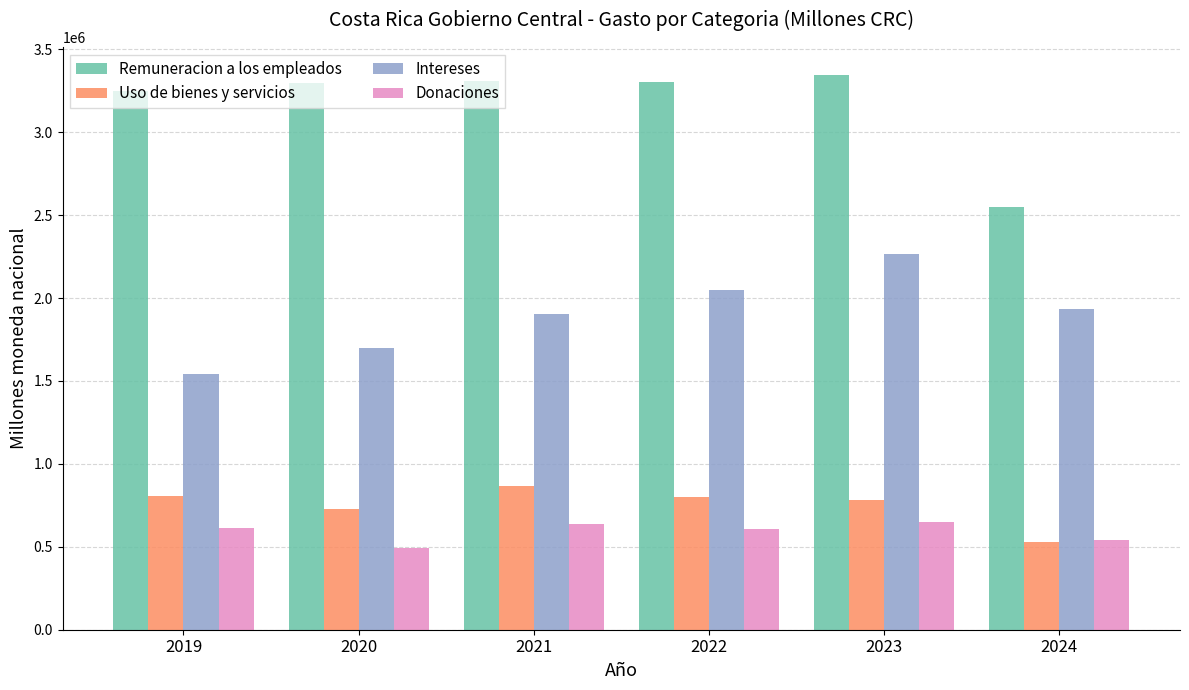

Where is Remuneracion a los empleados nearest to the value 2948531?

2019